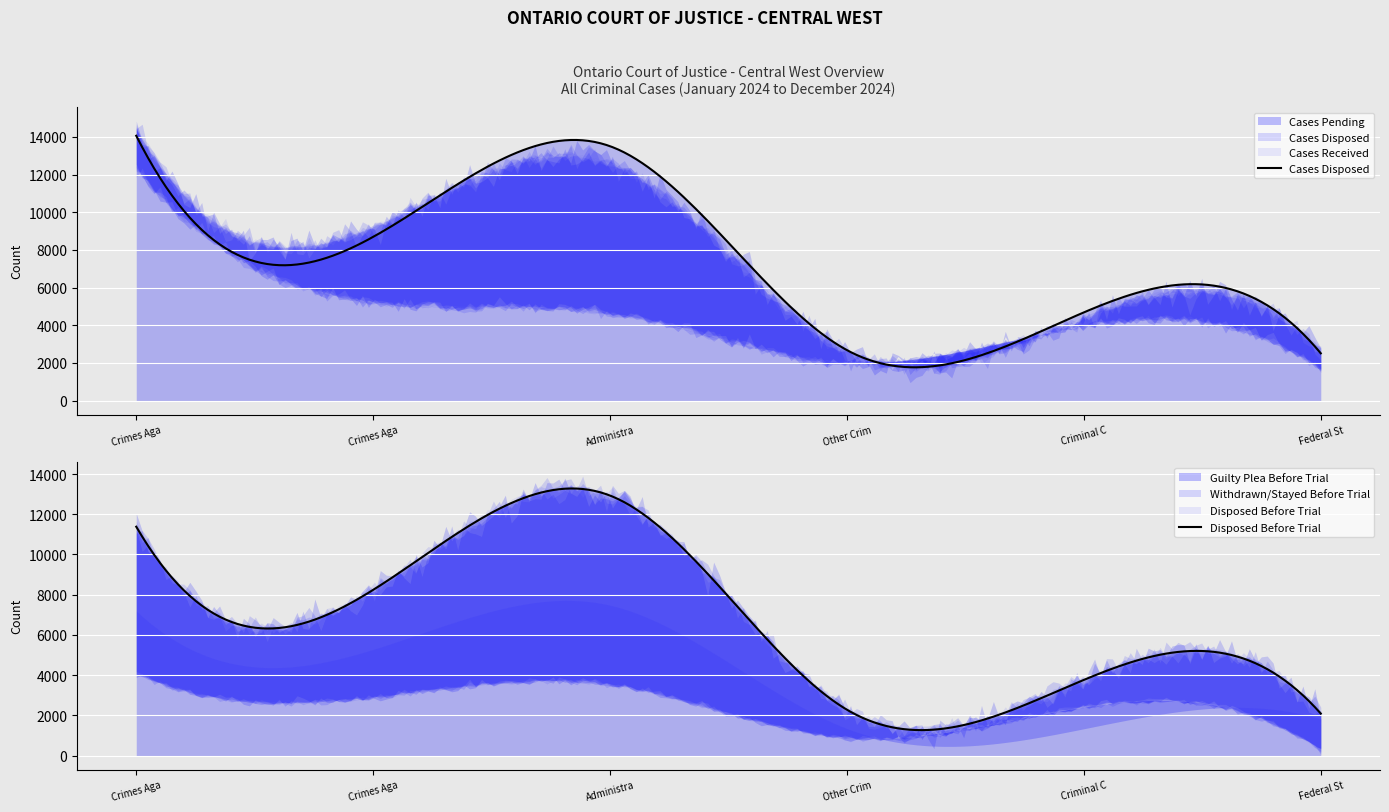

What is the label of the 2nd point from the left?

Crimes Against Property